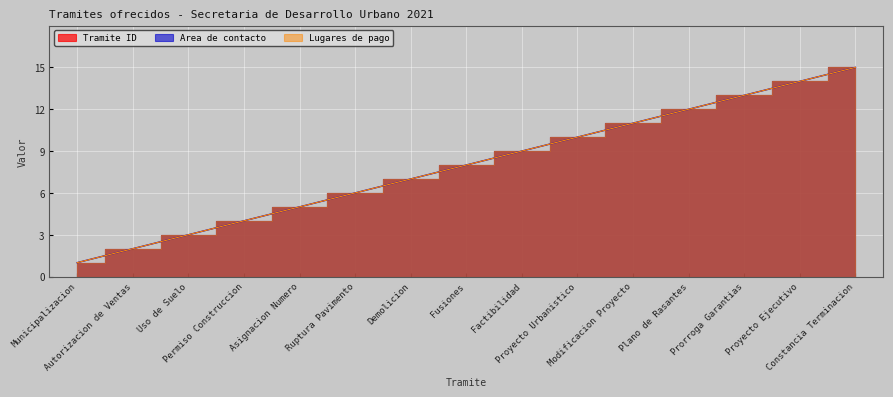

The Lugares de pago series shows 5 at Fusiones. True or false?

False